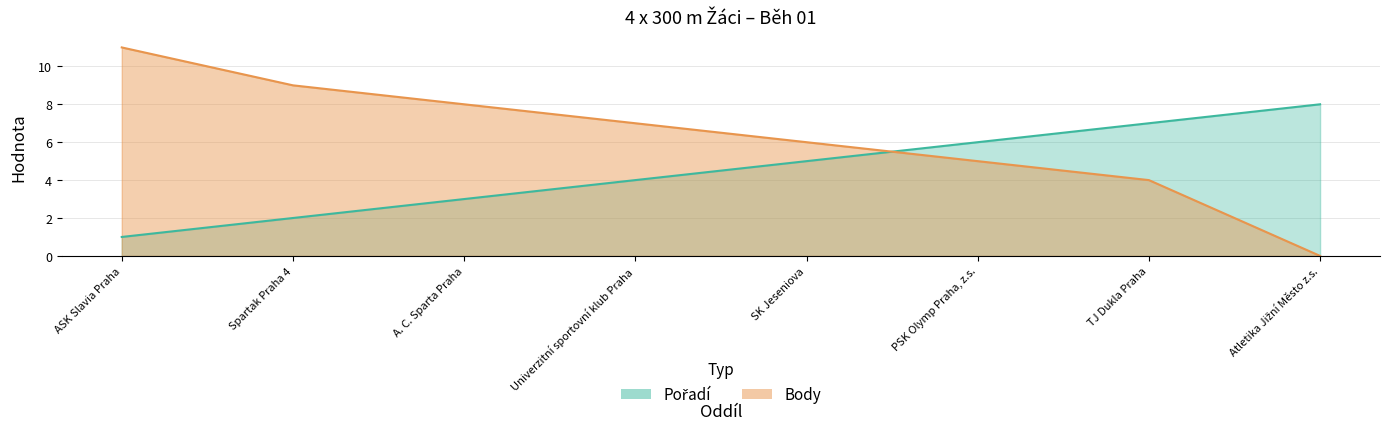

True or false: Pořadí and Body intersect in this chart.

True